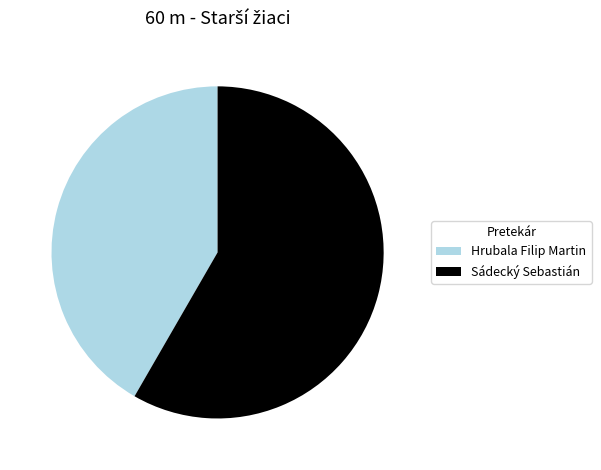

Do Sádecký Sebastián and Hrubala Filip Martin together represent more than half of the pie?

Yes